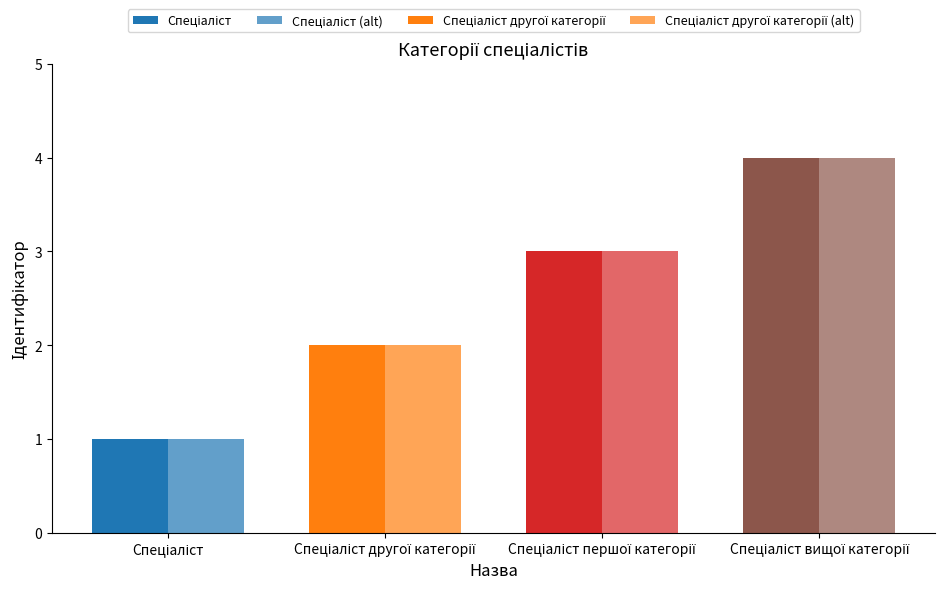

True or false: the data shows 2 at Спеціаліст другої категорії.

True